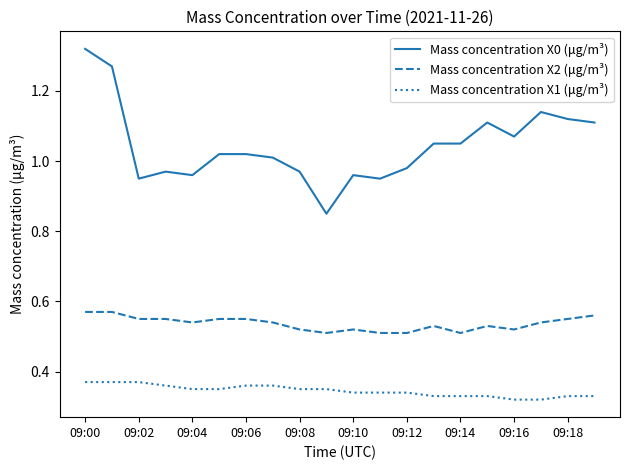

List the series in order of their overall mean, lowest first.

Mass concentration X1 (μg/m³), Mass concentration X2 (μg/m³), Mass concentration X0 (μg/m³)